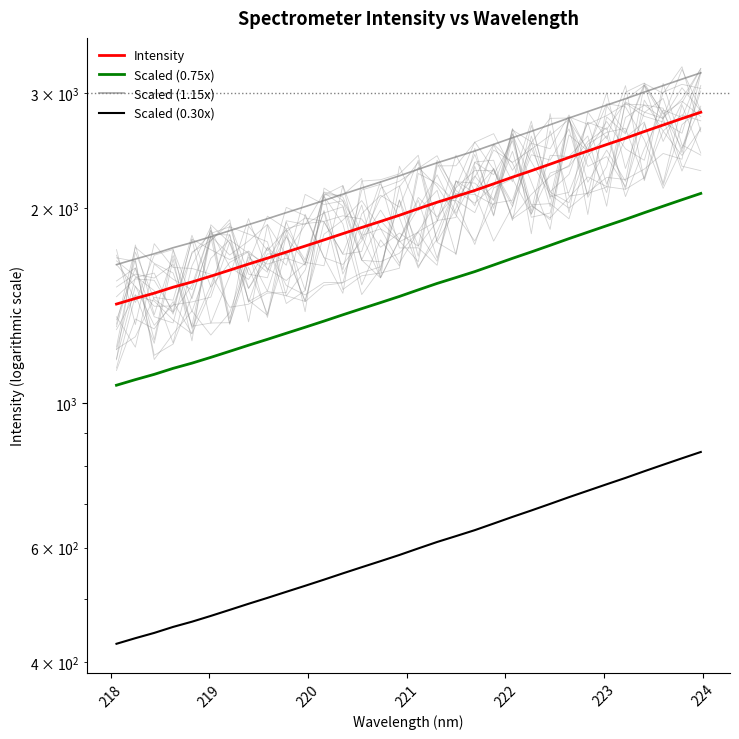

How many values in the Scaled (1.15x) series exceed 2292?

16